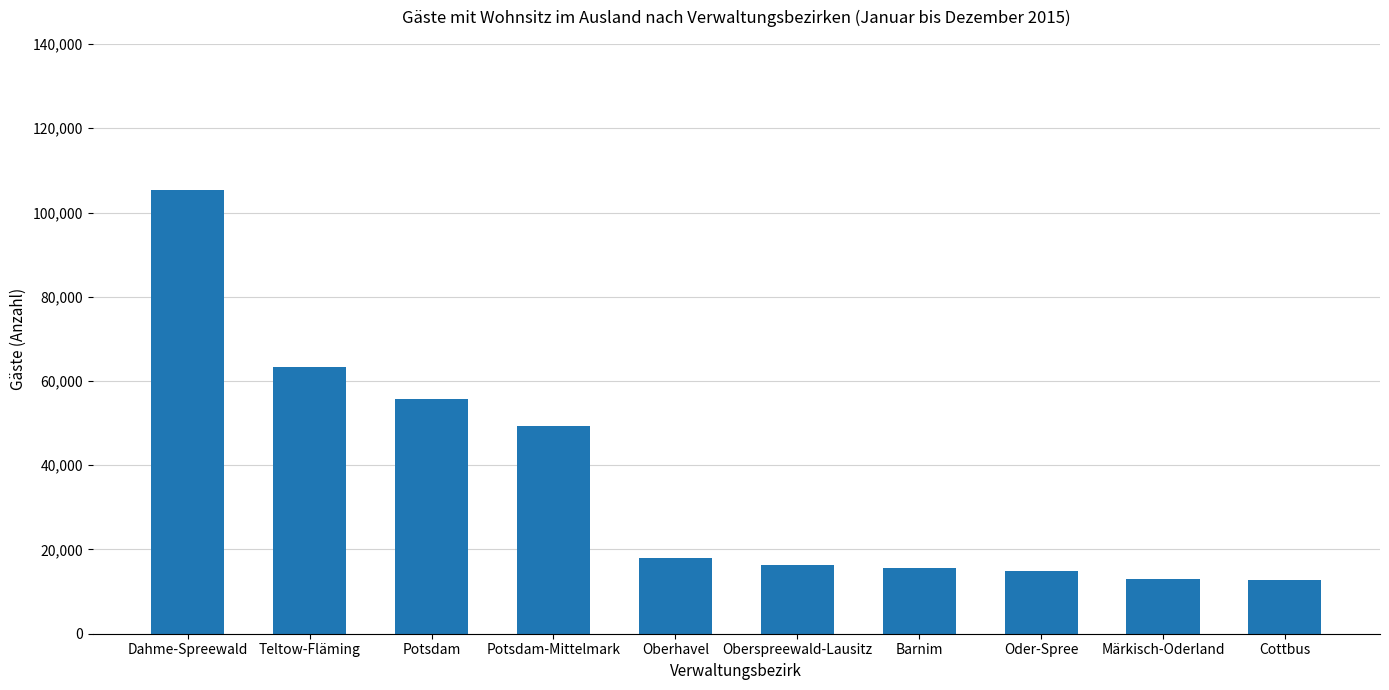

What is the label of the 8th bar from the left?

Oder-Spree